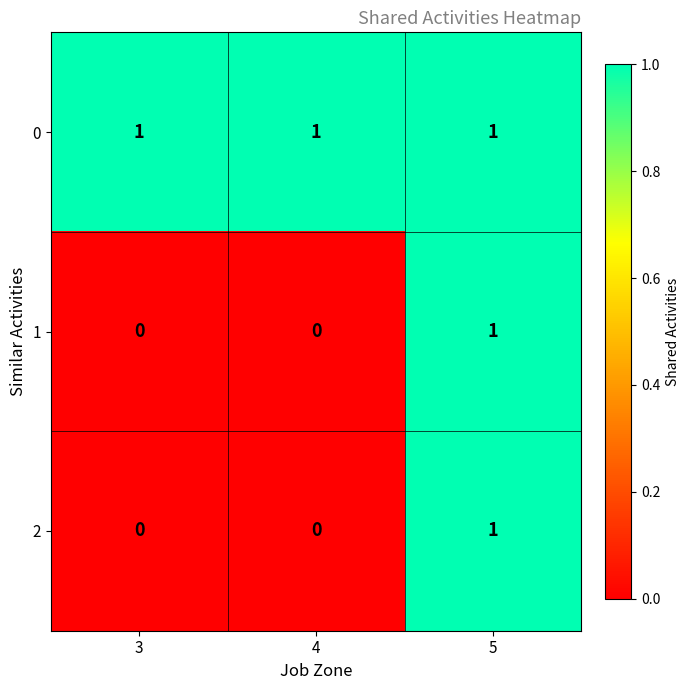

Is it true that 0 equals 1 at 3?

True